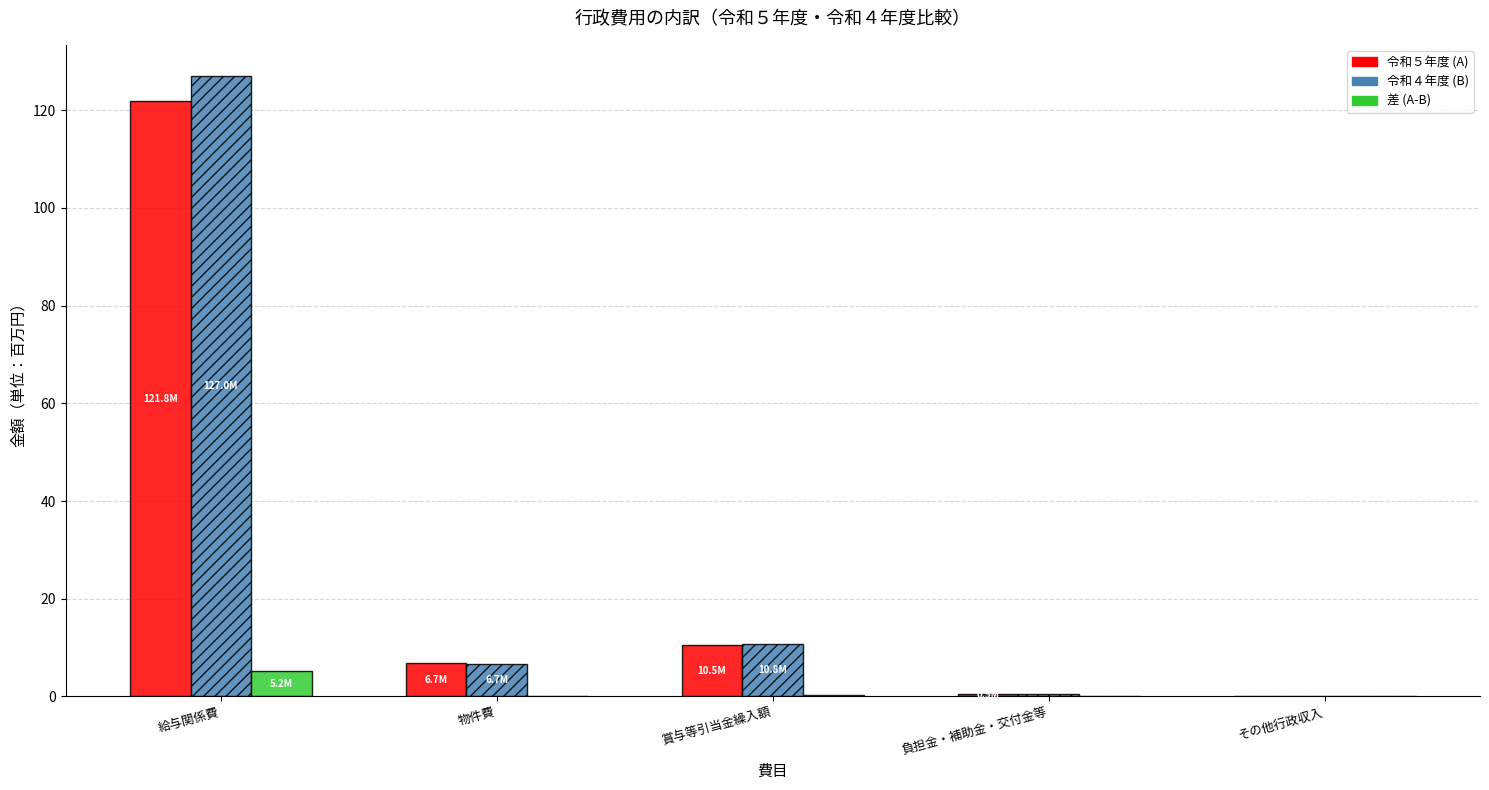

What is the total value across all series at 給与関係費?

254.1